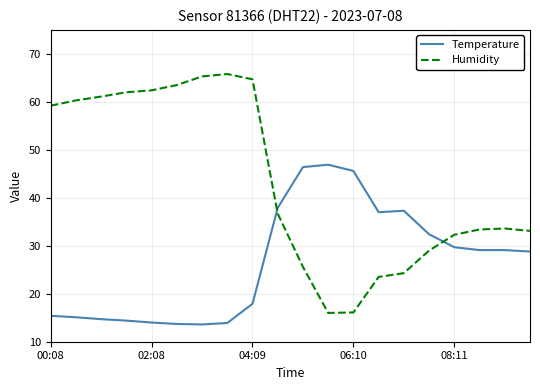

Which series has the largest range (max minus min)?

Humidity